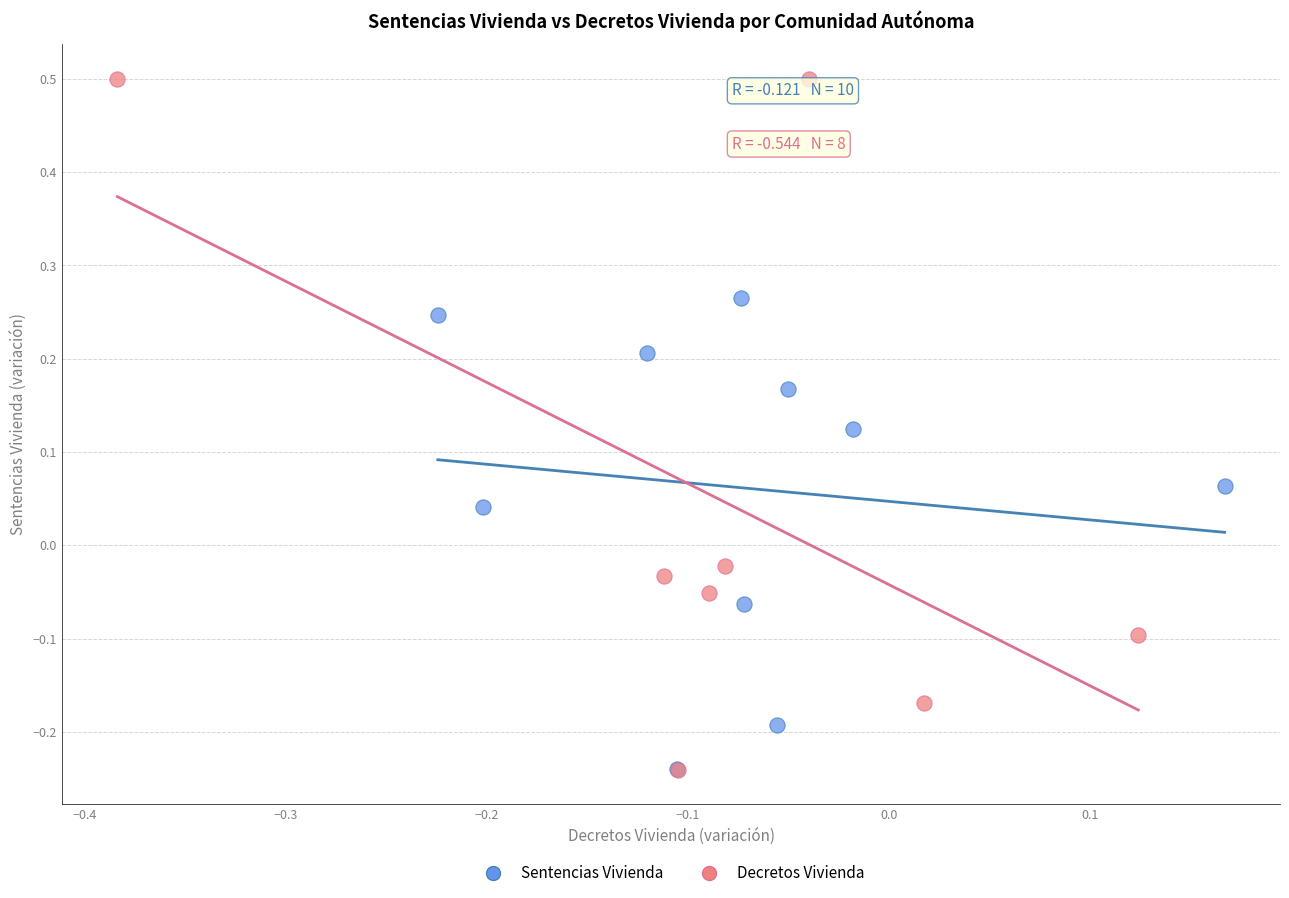

Which series reaches the maximum Y coordinate?

Decretos Vivienda